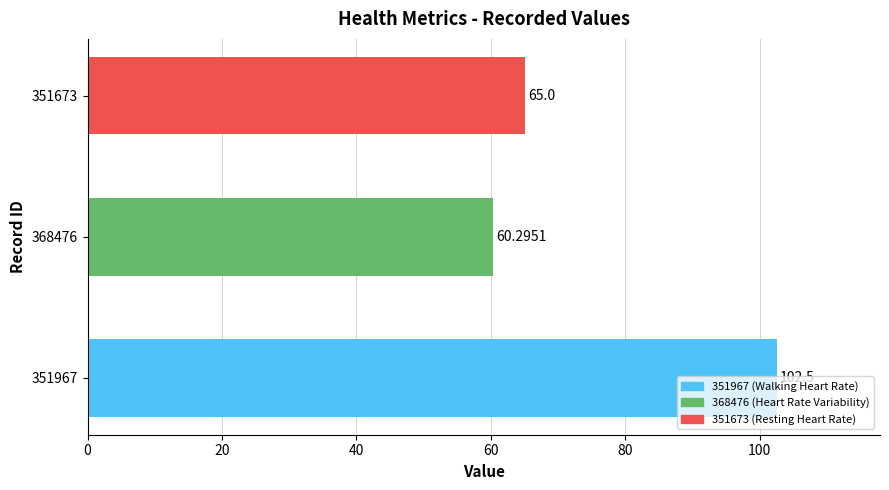

How many distinct data groups are displayed?

1